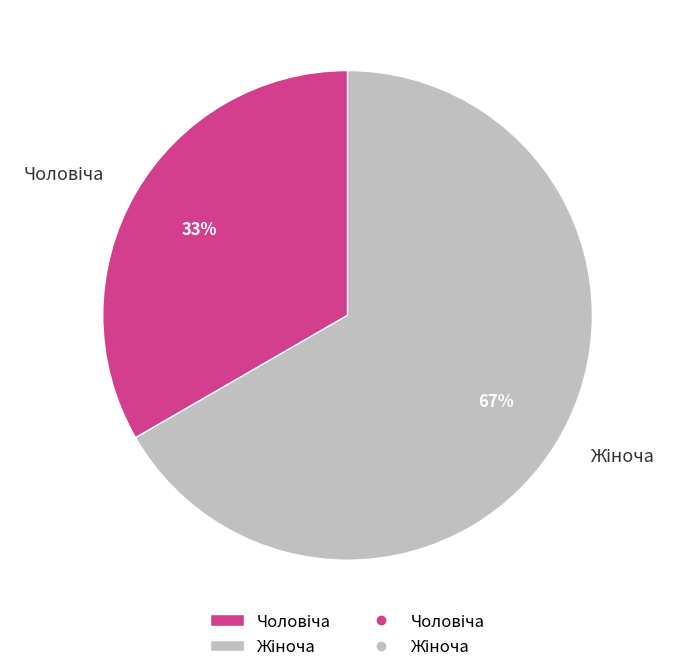

Is there any slice that represents more than half of the pie?

Yes